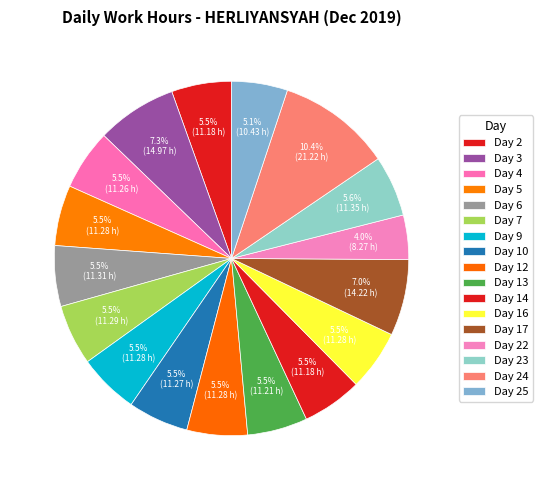

How many slices are in this pie chart?

17